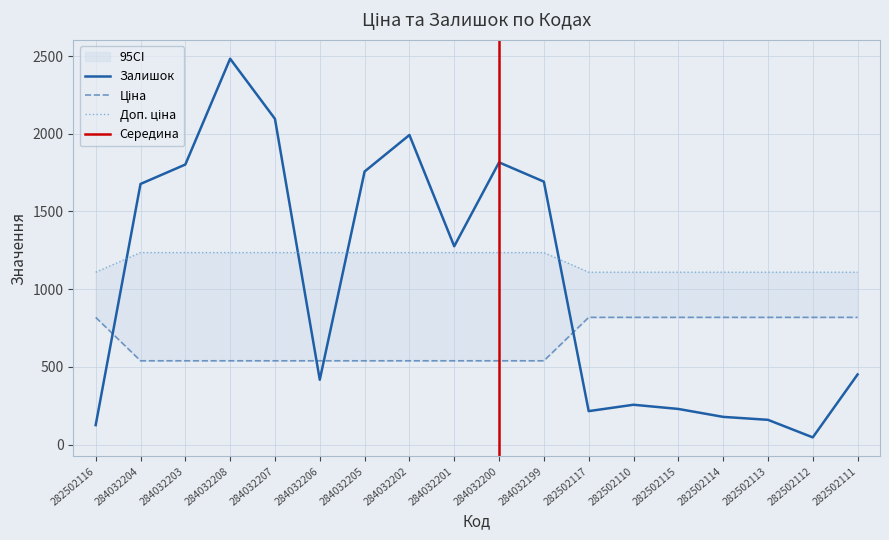

What is the difference between the maximum and minimum values in the Доп. ціна series?

126.2